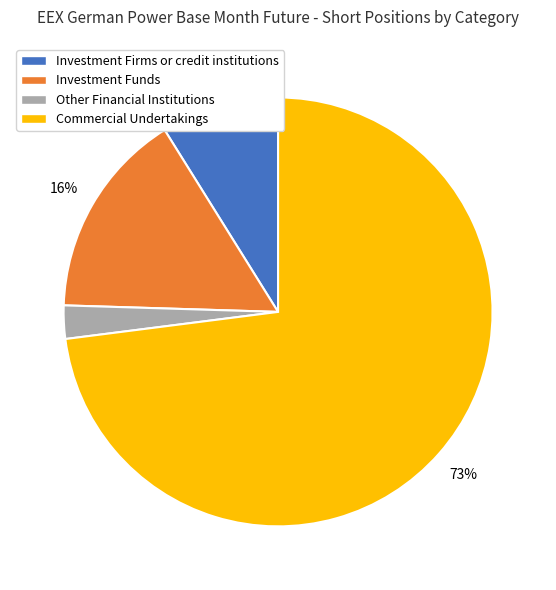

Rank the categories by value from lowest to highest.

Other Financial Institutions, Investment Firms or credit institutions, Investment Funds, Commercial Undertakings